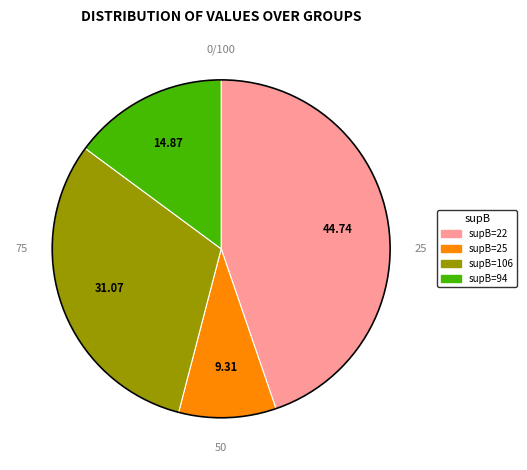

Is there a majority slice in this chart?

No